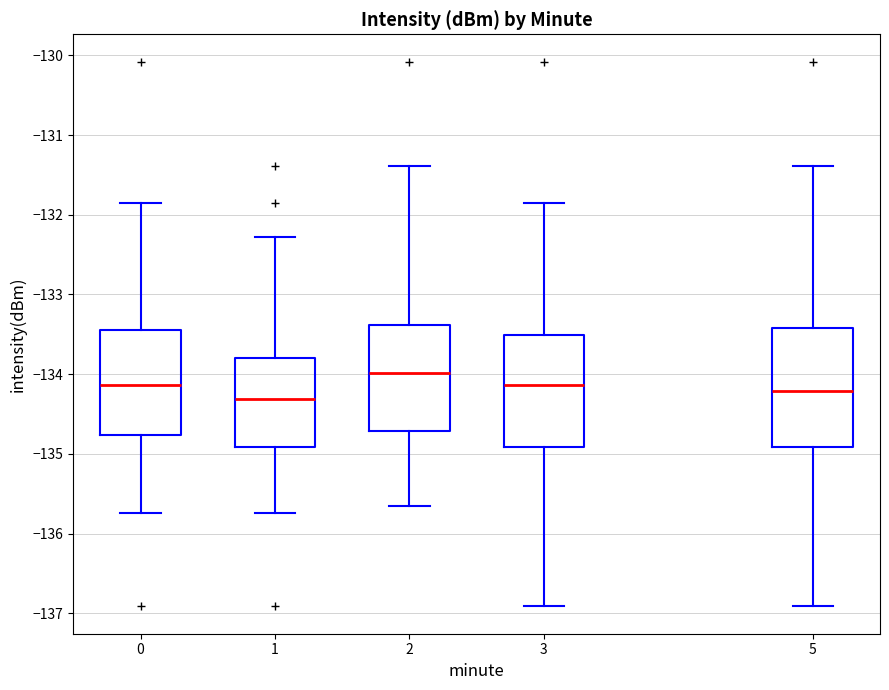

Which box's median line is the highest?

2